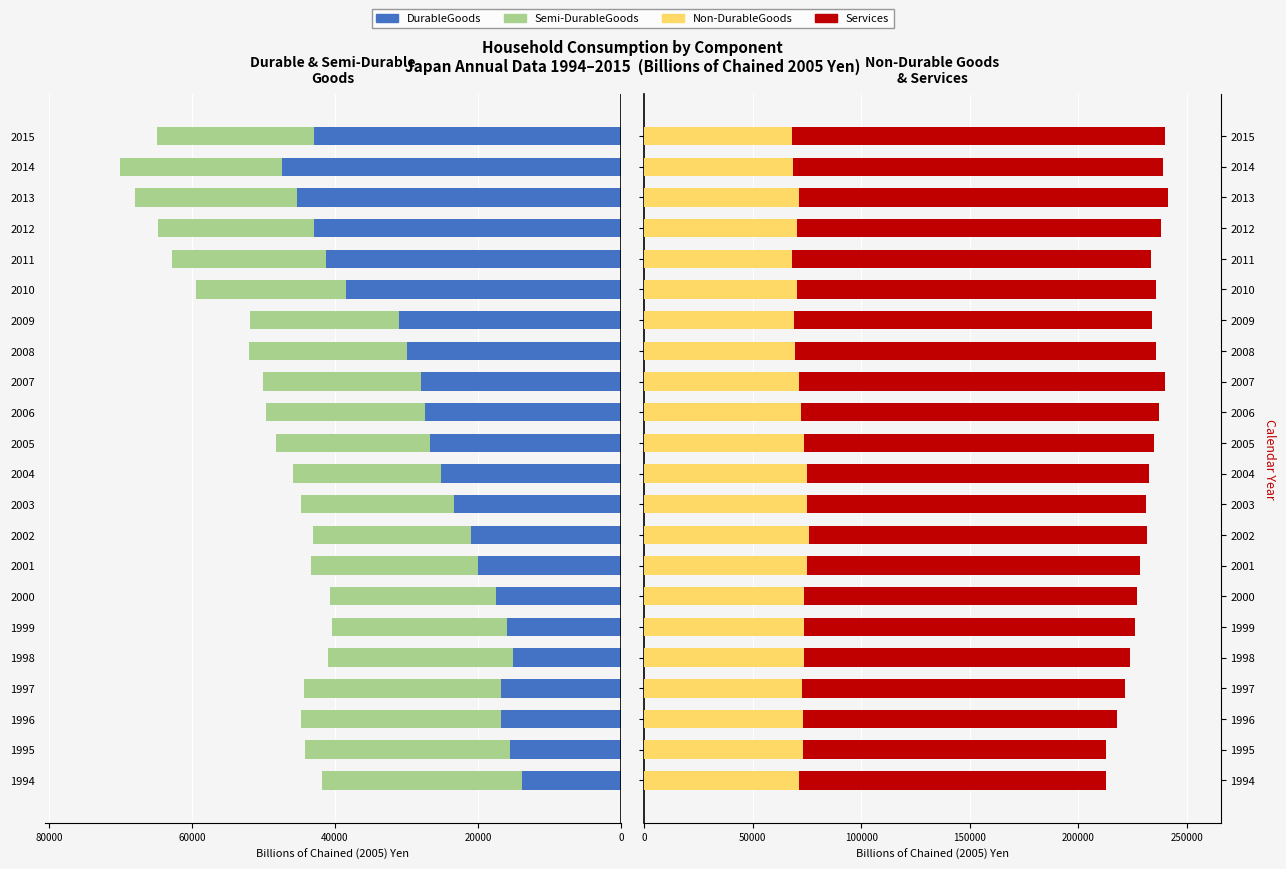

Reading right to left, list all the values displayed in this chart.

DurableGoods: -42866.3	-47424.7	-45235.8	-42882.3	-41242.8	-38487.1	-31092.9	-29990.0	-27951.6	-27416.5	-26770.4	-25129.4	-23345.2	-21036.4	-19994.6	-17442.9	-15937.2	-15055.7	-16738.5	-16718.7	-15547.7	-13879.7
Semi-DurableGoods: -22015.2	-22653.5	-22646.5	-21843.4	-21537.0	-20947.6	-20740.7	-22013.8	-22083.6	-22231.7	-21400.5	-20689.1	-21377.7	-22085.1	-23303.6	-23251.3	-24406.6	-25960.8	-27552.3	-28095.9	-28637.9	-27923.8
Non-DurableGoods: 68290.1	68767.2	71492.5	70428.6	68240.3	70556.0	69188.3	69681.9	71442.5	72234.5	73580.0	74882.2	74965.2	76130.2	74924.9	73887.7	73740.5	73570.6	72668.2	73047.3	73134.1	71511.4
Services: 171589.0	170225.5	169986.2	167857.0	165295.6	165222.0	164837.4	166067.0	168497.8	164924.0	161196.6	157656.1	156172.0	155561.3	153460.8	153192.6	152617.5	150095.6	148973.2	145011.5	139792.6	141167.3